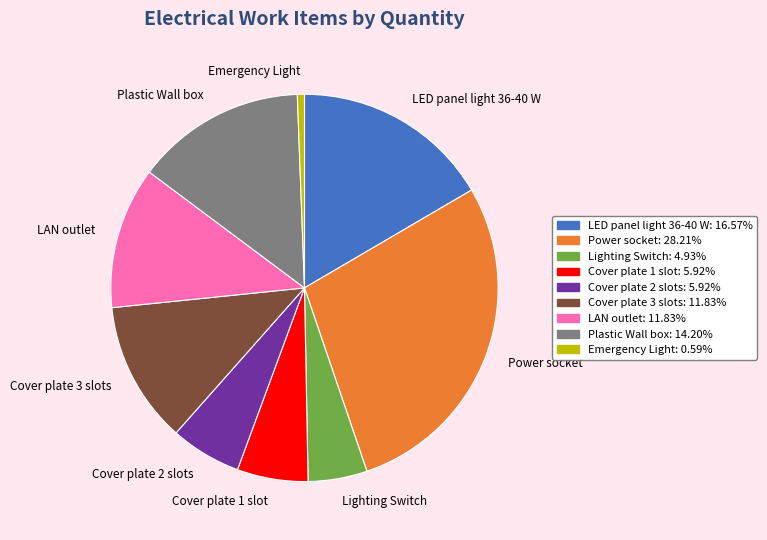

Which category has the biggest portion of the pie?

Power socket